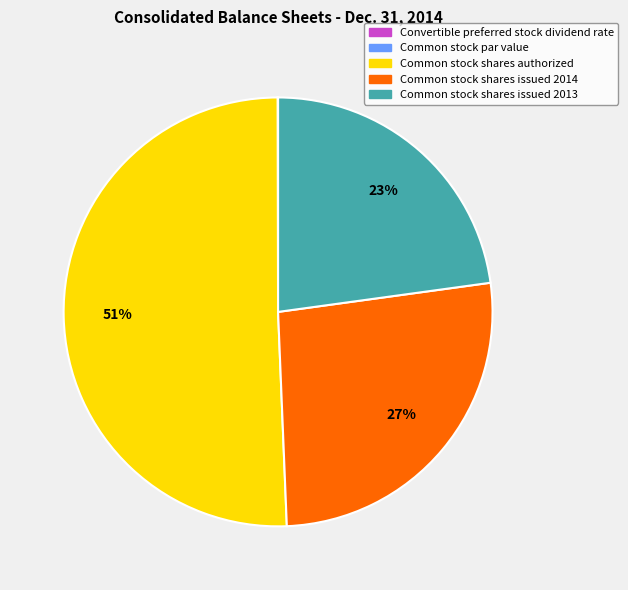

To the nearest percent, what percentage of the pie is Common stock shares issued 2014?

27%